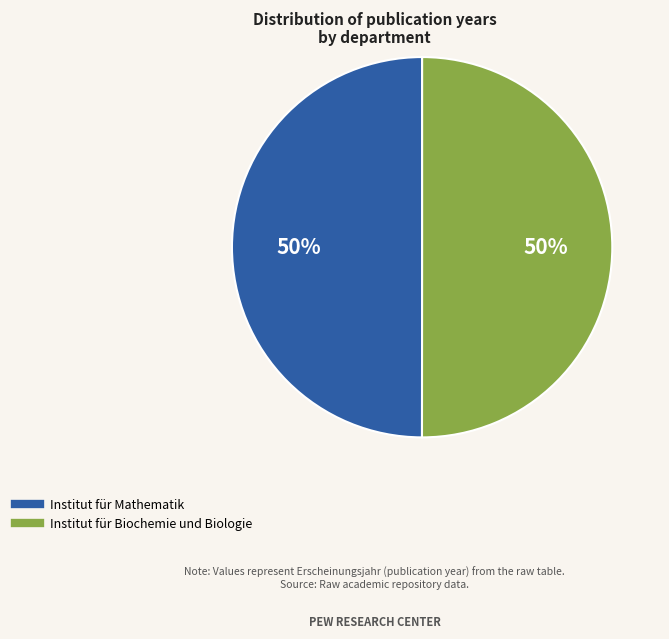

Is it true that Institut für Biochemie und Biologie is 42% of the pie?

False